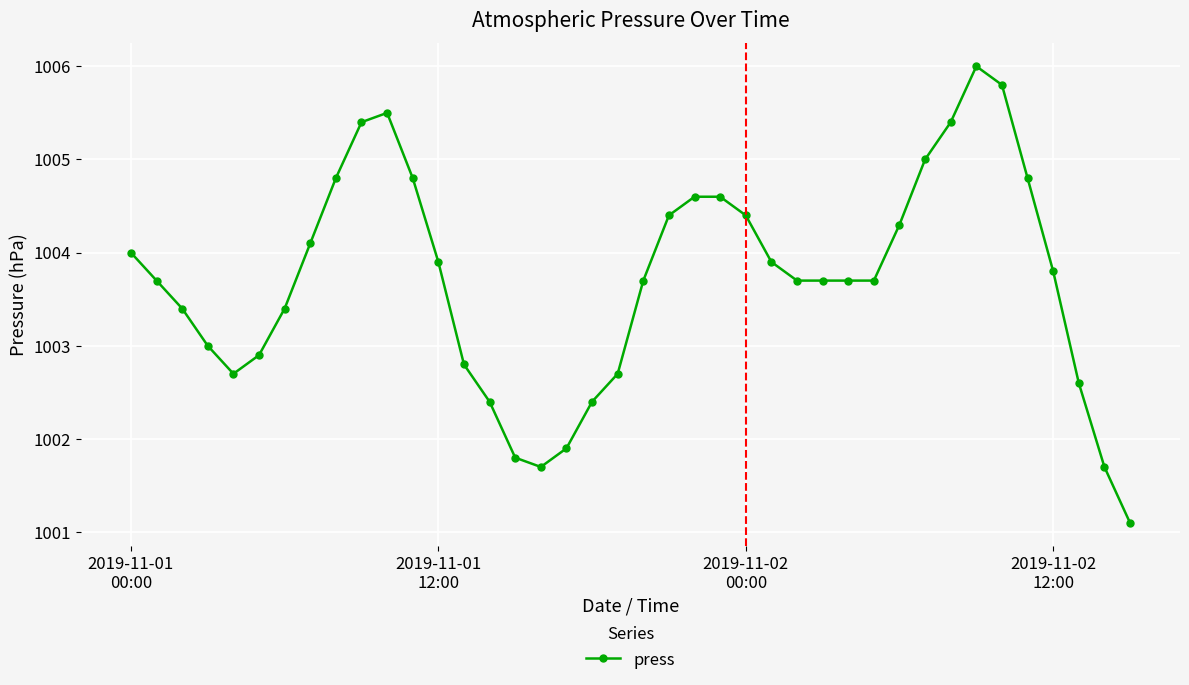

What is the value of the 2nd point from the left?

1003.7